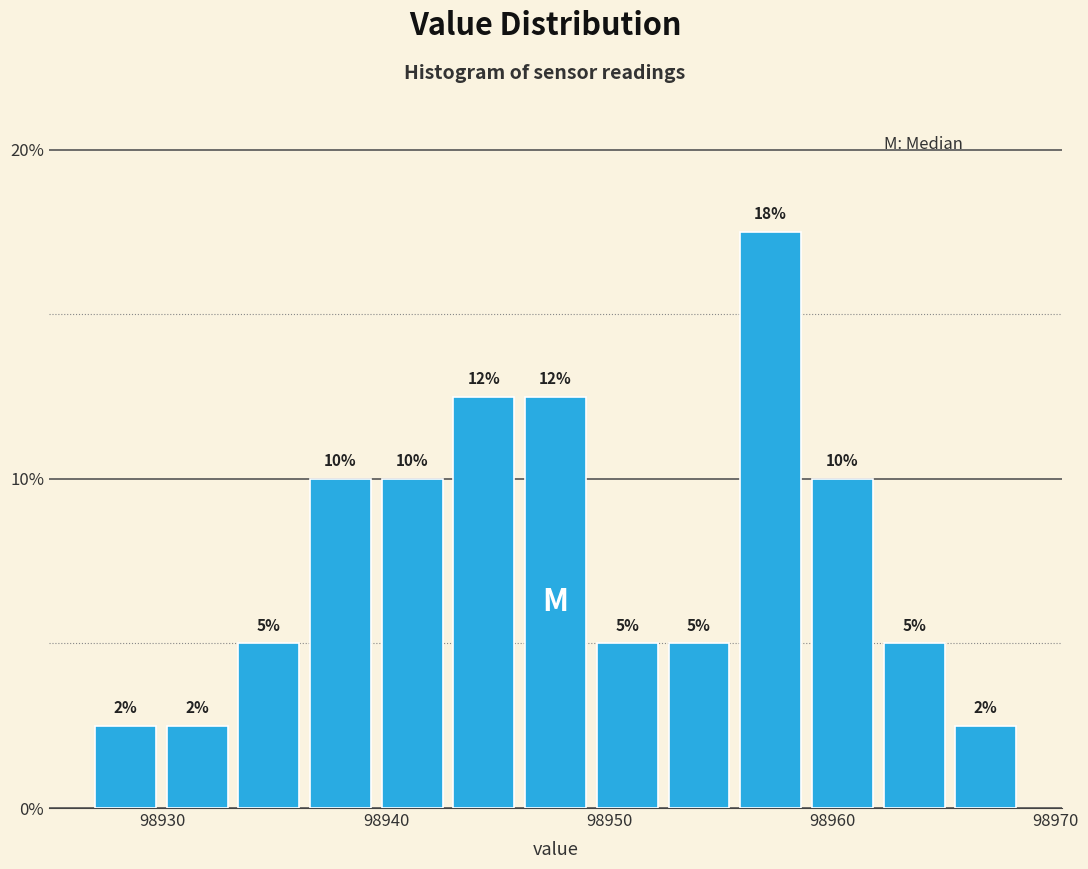

Read against the x-axis, roughly where is the centre of the tallest bar?

98957